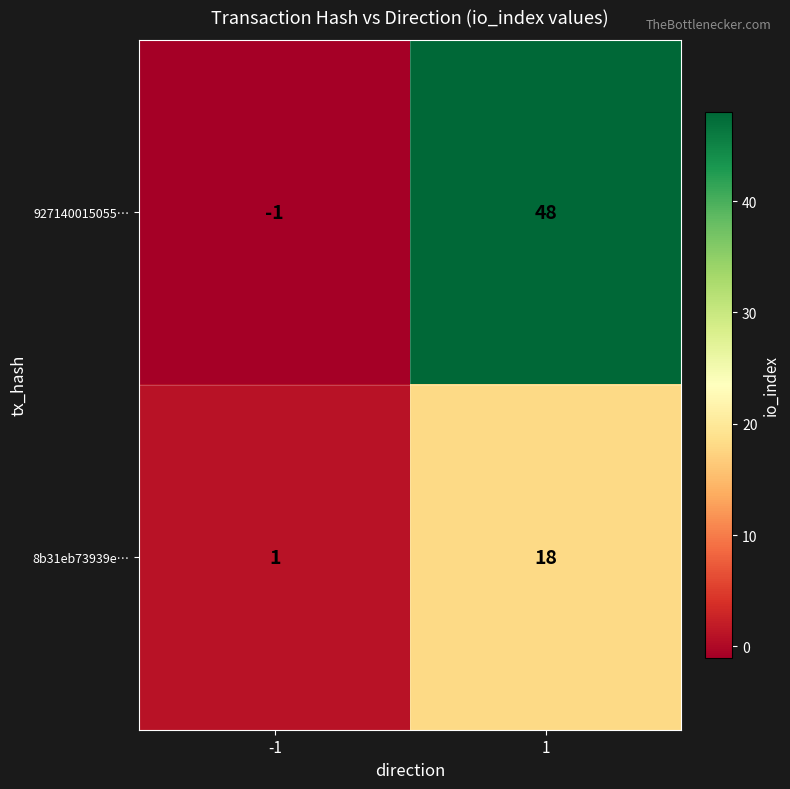

At 1, list the series in order from smallest to largest.

8b31eb73939e…, 927140015055…